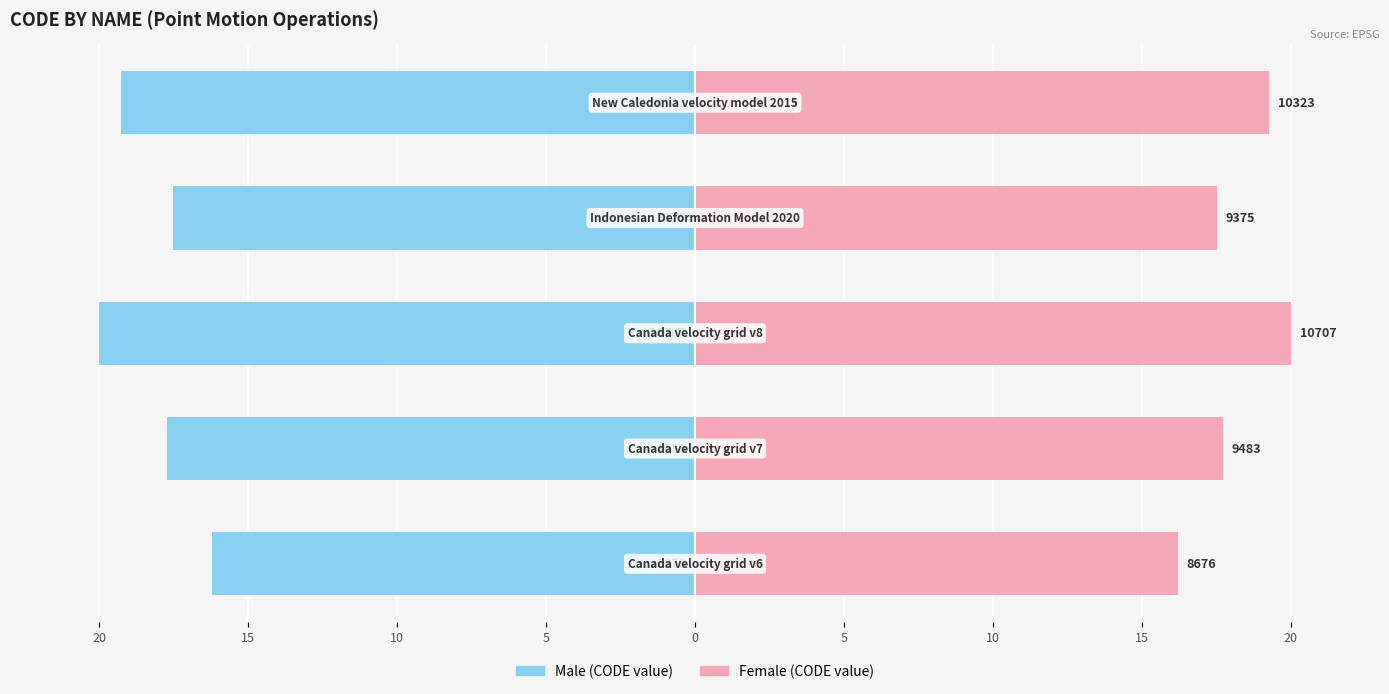

What are all the series names shown in the legend?

Male, Female